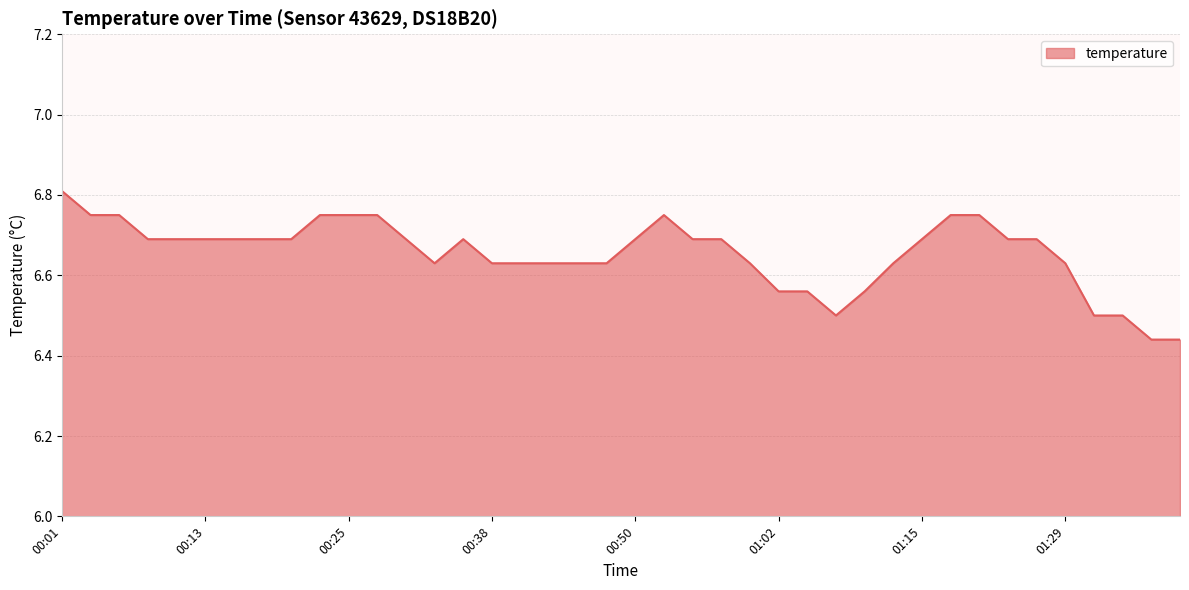

What is the difference between the maximum and minimum values?

0.4